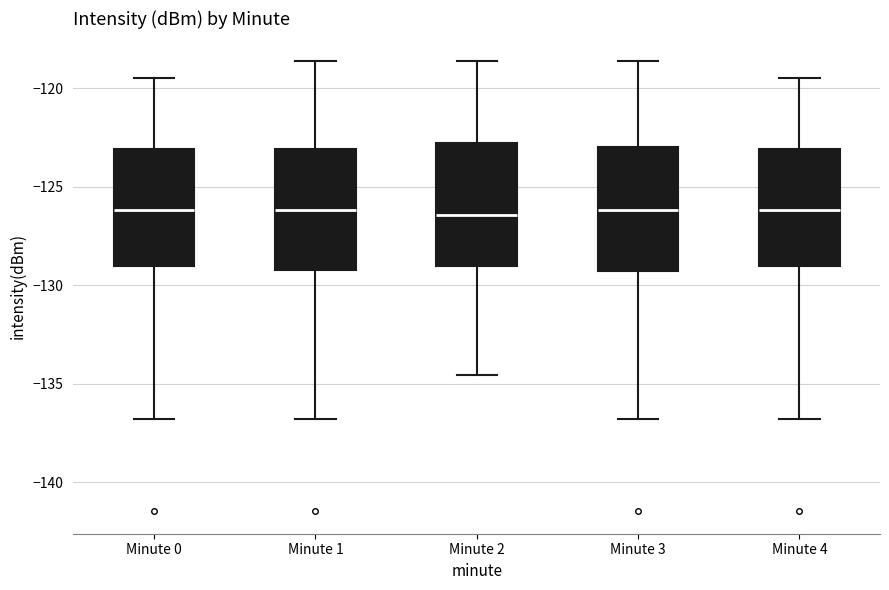

Reading left to right, transcribe this box plot: for each box, give where its median line is, the range the box spans, and where its two whiskers end, as read against the y-axis. The values are not printed on the chart, so give them approximately, as read against the axis.

Minute 0: median -126.0, box -129.0 to -123.0, whiskers -137.0 to -119.5
Minute 1: median -126.0, box -129.0 to -123.0, whiskers -137.0 to -118.5
Minute 2: median -126.5, box -129.0 to -123.0, whiskers -134.5 to -118.5
Minute 3: median -126.0, box -129.5 to -123.0, whiskers -137.0 to -118.5
Minute 4: median -126.0, box -129.0 to -123.0, whiskers -137.0 to -119.5